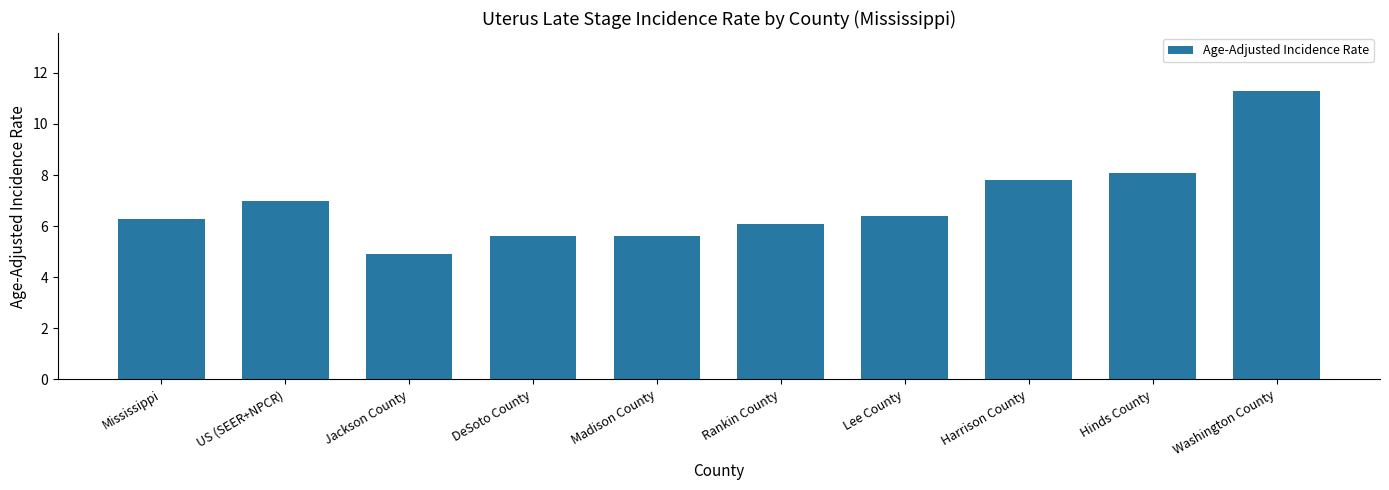

Is it true that the value at Rankin County is 6.1?

True